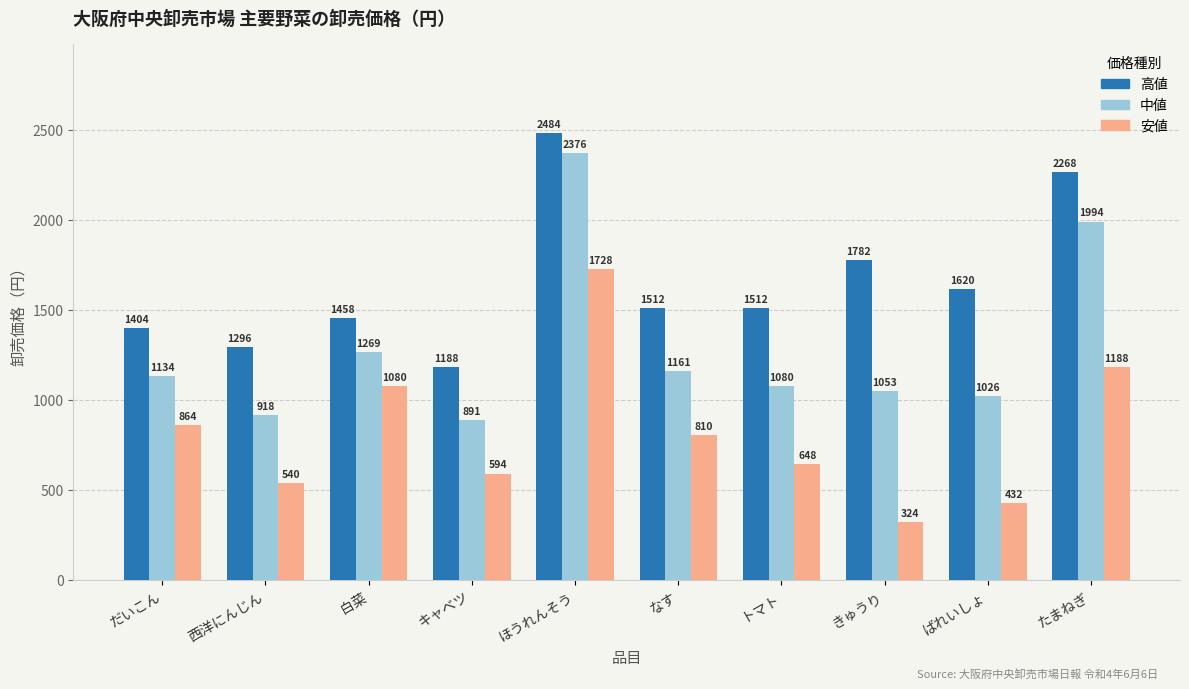

Rank the series at ばれいしょ from highest to lowest value.

高値, 中値, 安値